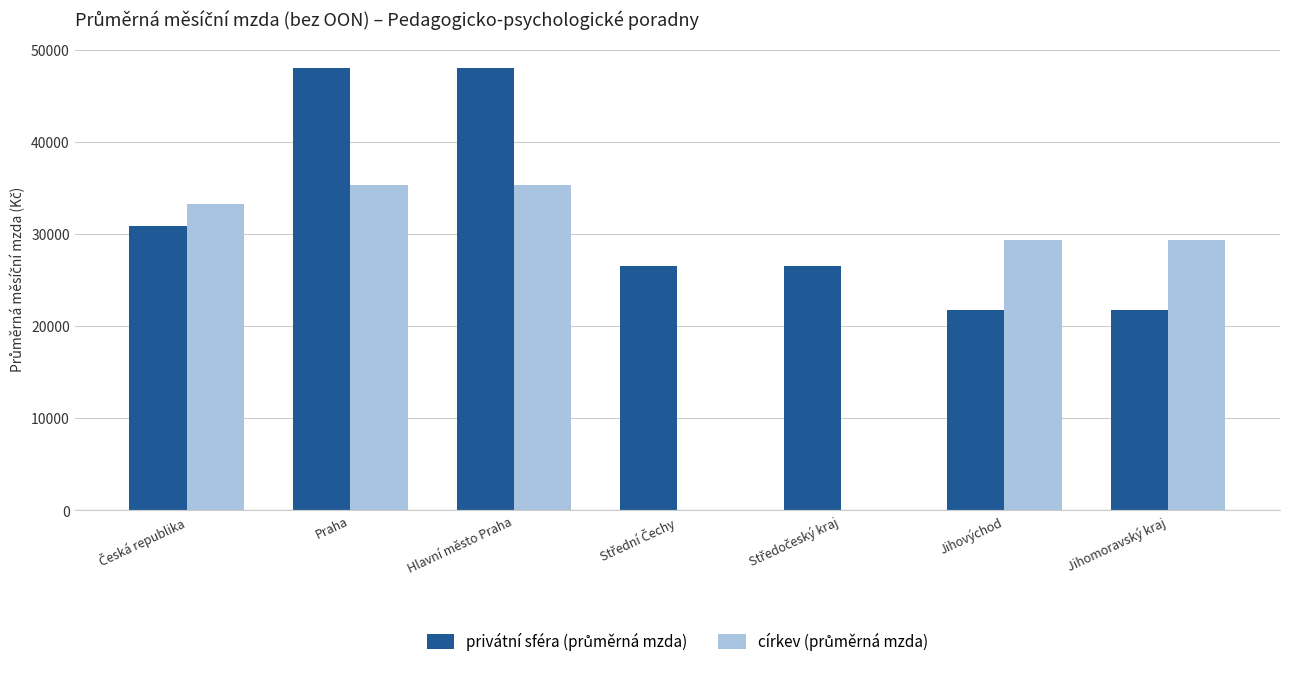

What is the total value across all series at Hlavní město Praha?

83236.0